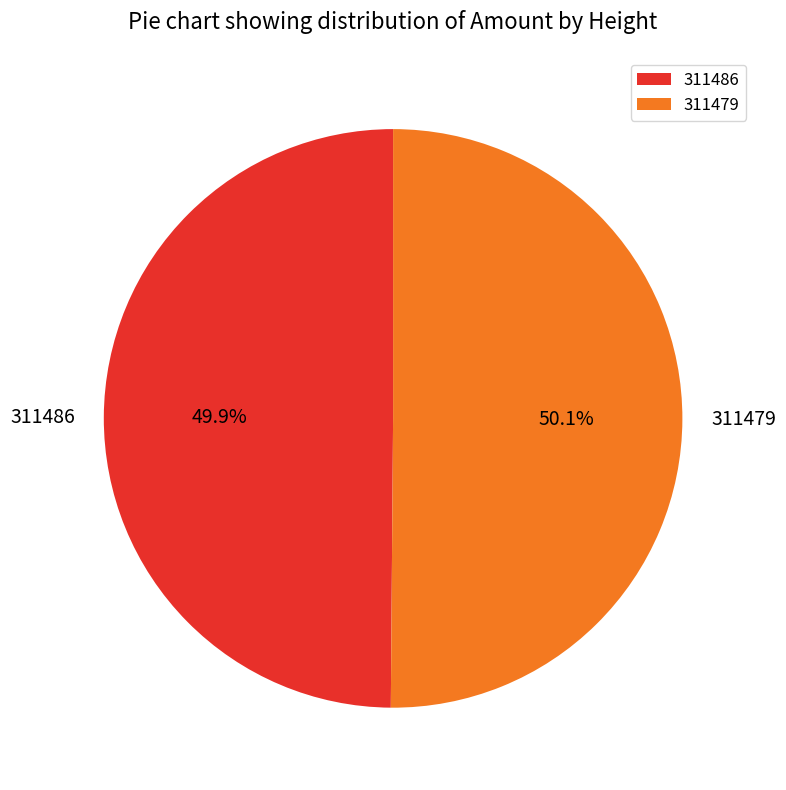

True or false: 311486 accounts for 50% of the total.

True